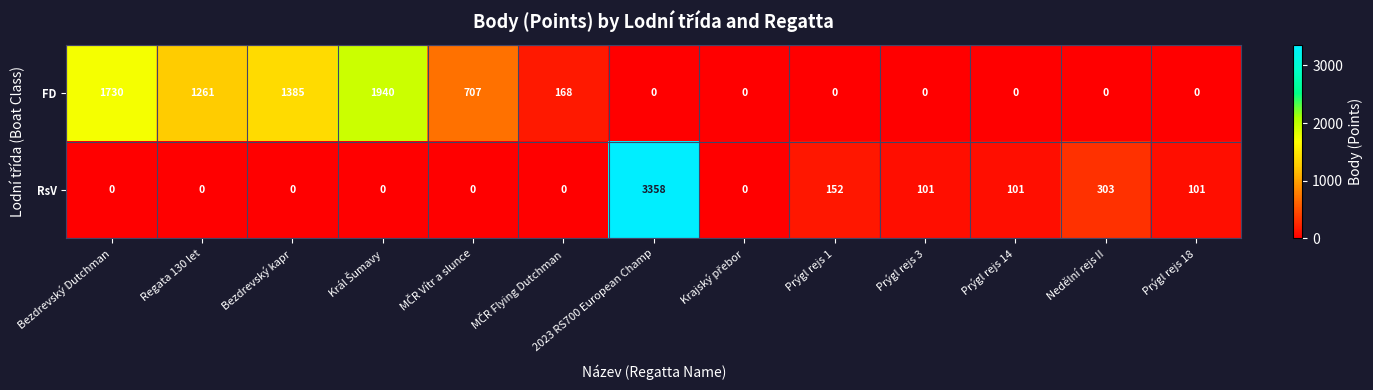

What is the difference between the highest and lowest values at Prýgl rejs 3?

101